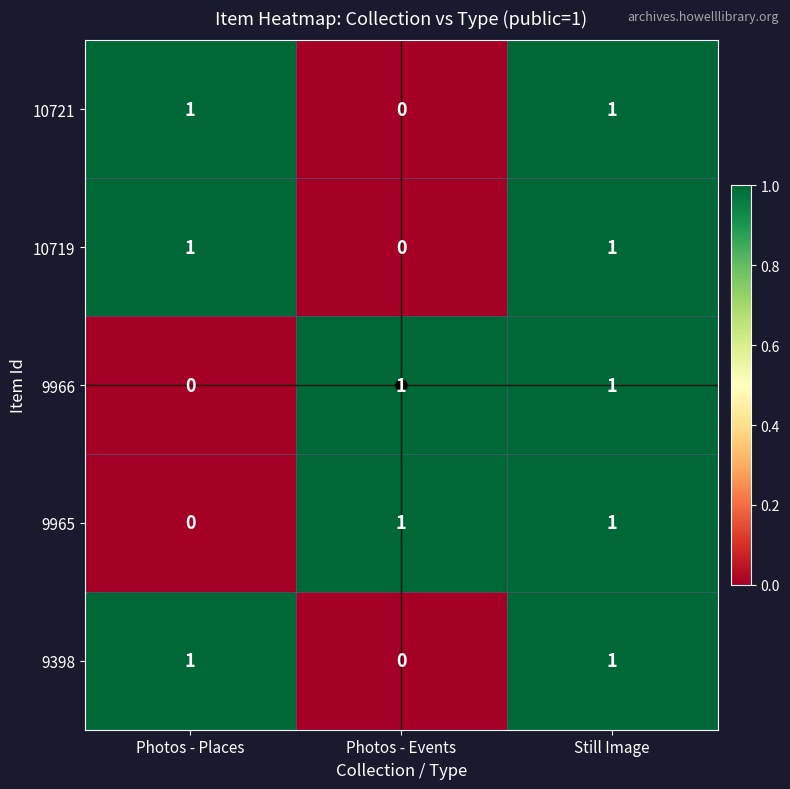

True or false: 9966 has a value of -1 at Photos - Places.

False